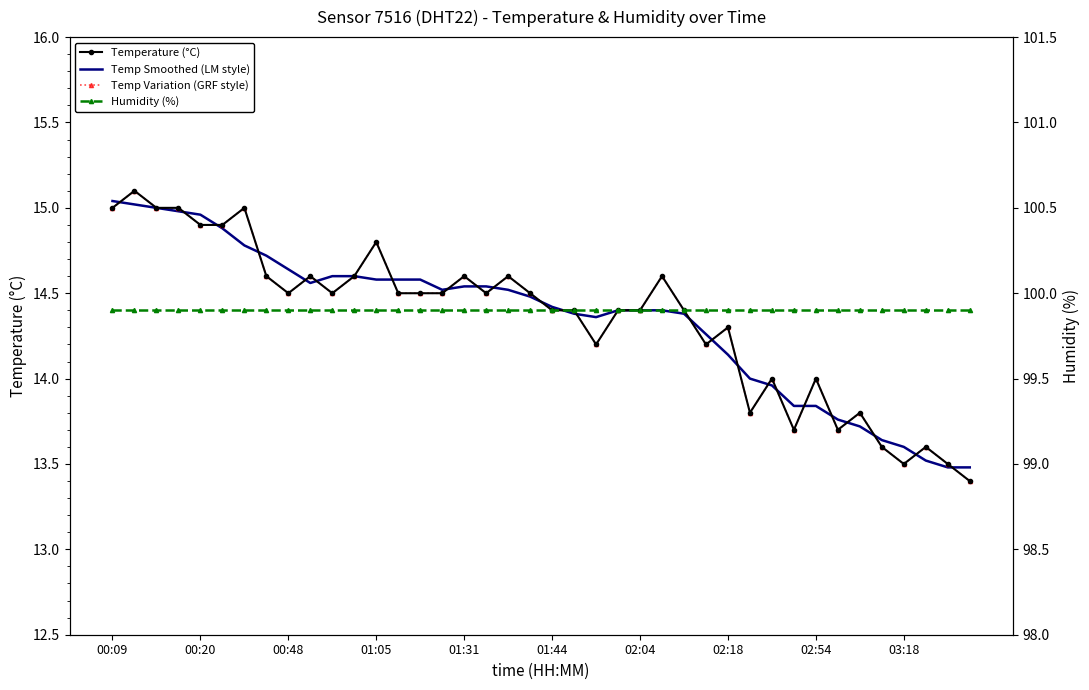

How many times do Temp Smoothed (LM style) and Temp Variation (GRF style) cross each other?

28